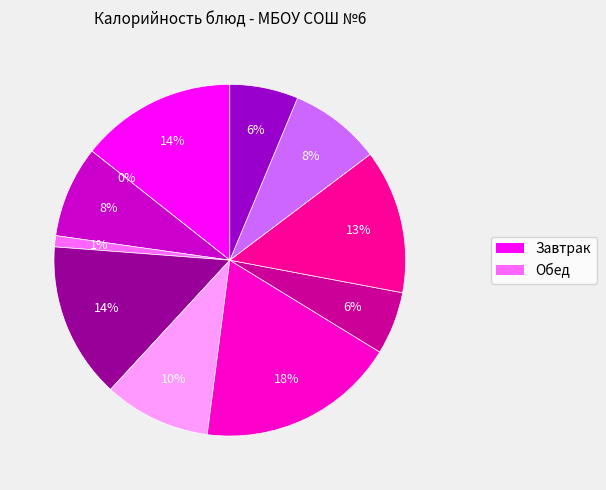

To the nearest percent, what percentage of the pie is Котлета рыбная?

14%